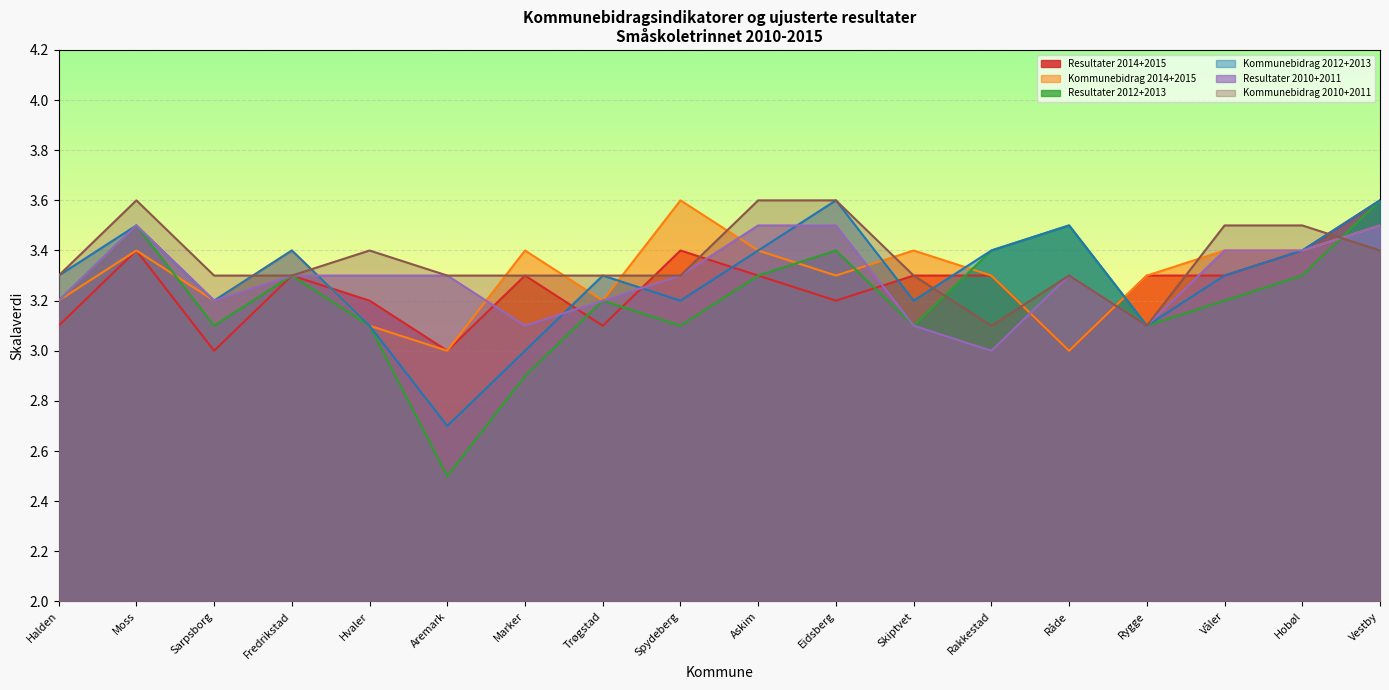

Which series has the largest range (max minus min)?

Resultater 2012+2013